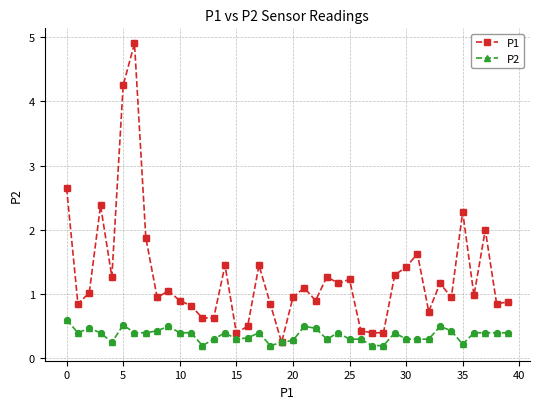

Which series has the largest range (max minus min)?

P1